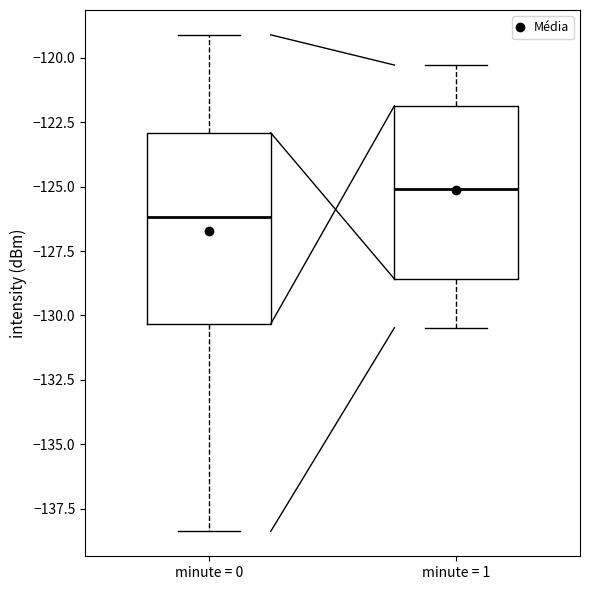

Comparing the boxes themselves (not the whiskers), which one is the tallest?

minute = 0